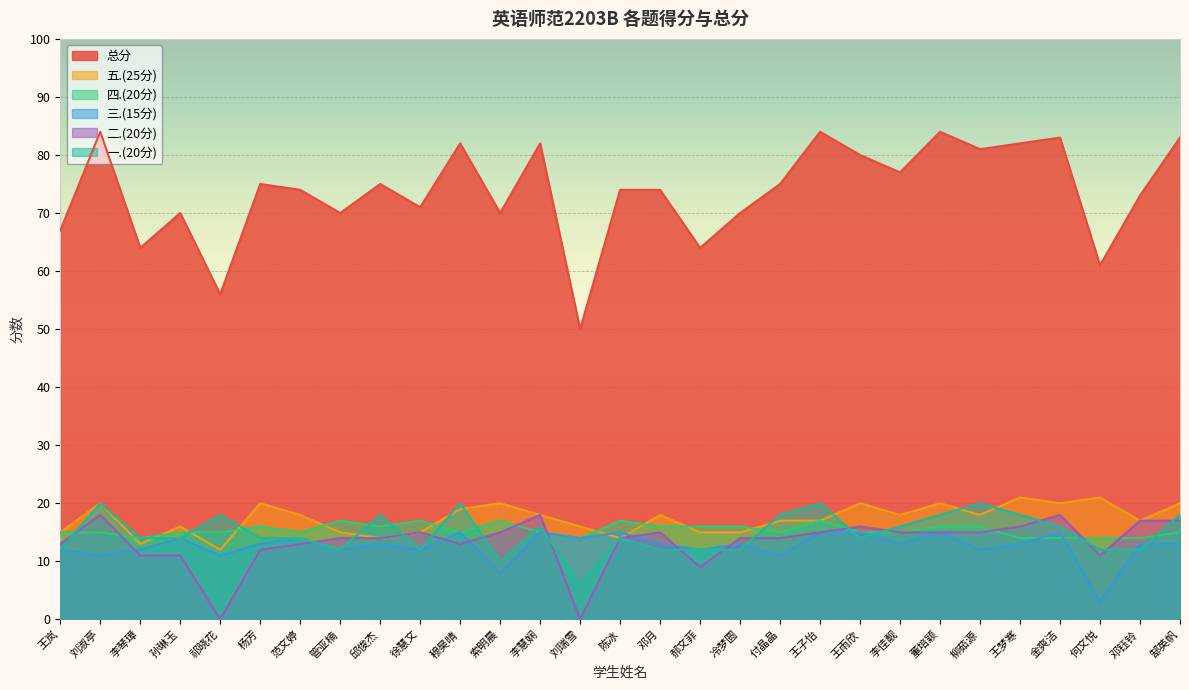

After their last crossing, which series has the higher values: 四.(20分) or 五.(25分)?

五.(25分)